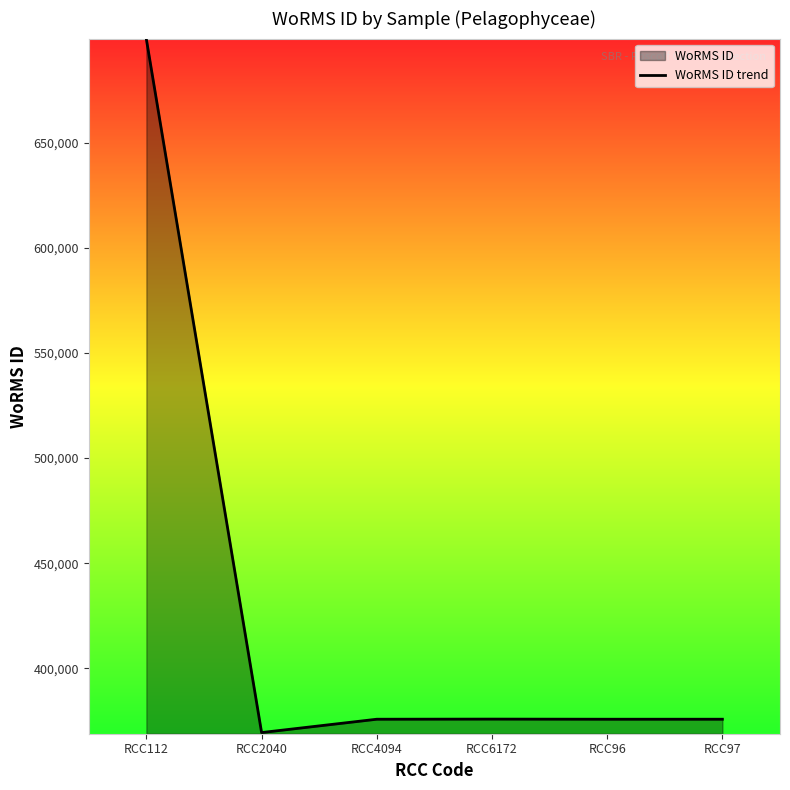

What value does the data have at RCC4094, to the nearest 10?

375700